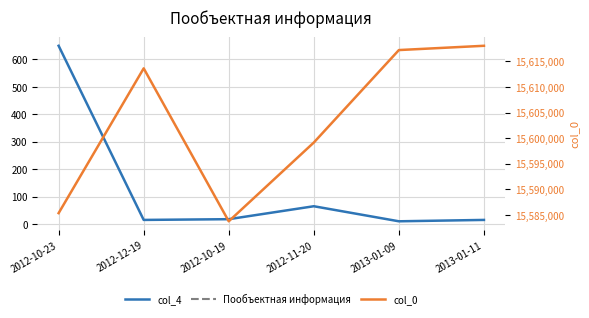

Does the chart display data point markers on the line(s)?

No